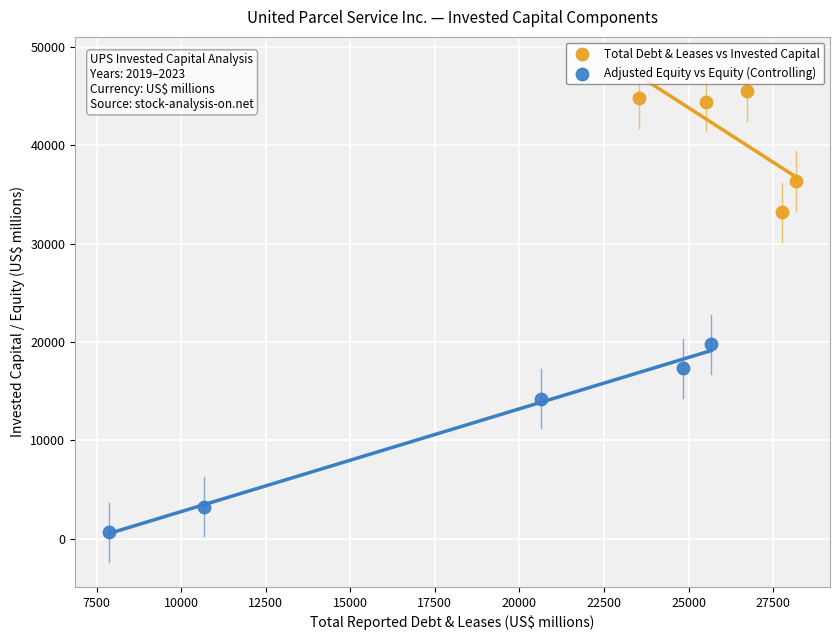

Which series has the widest spread of Y values?

Adjusted Equity vs Equity (Controlling)